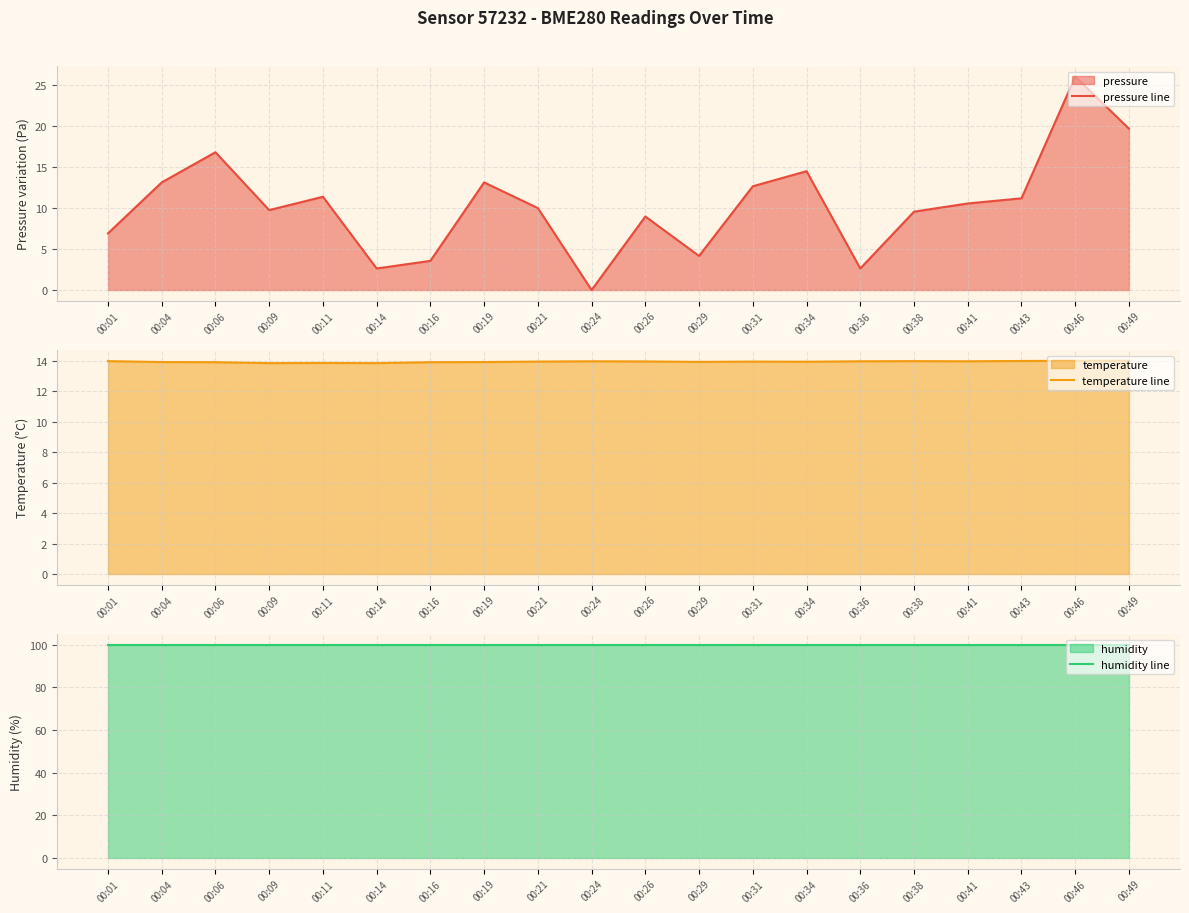

List the labels in order of pressure line value, largest first.

00:46, 00:49, 00:06, 00:34, 00:04, 00:19, 00:31, 00:11, 00:43, 00:41, 00:21, 00:09, 00:38, 00:26, 00:01, 00:29, 00:16, 00:14, 00:36, 00:24